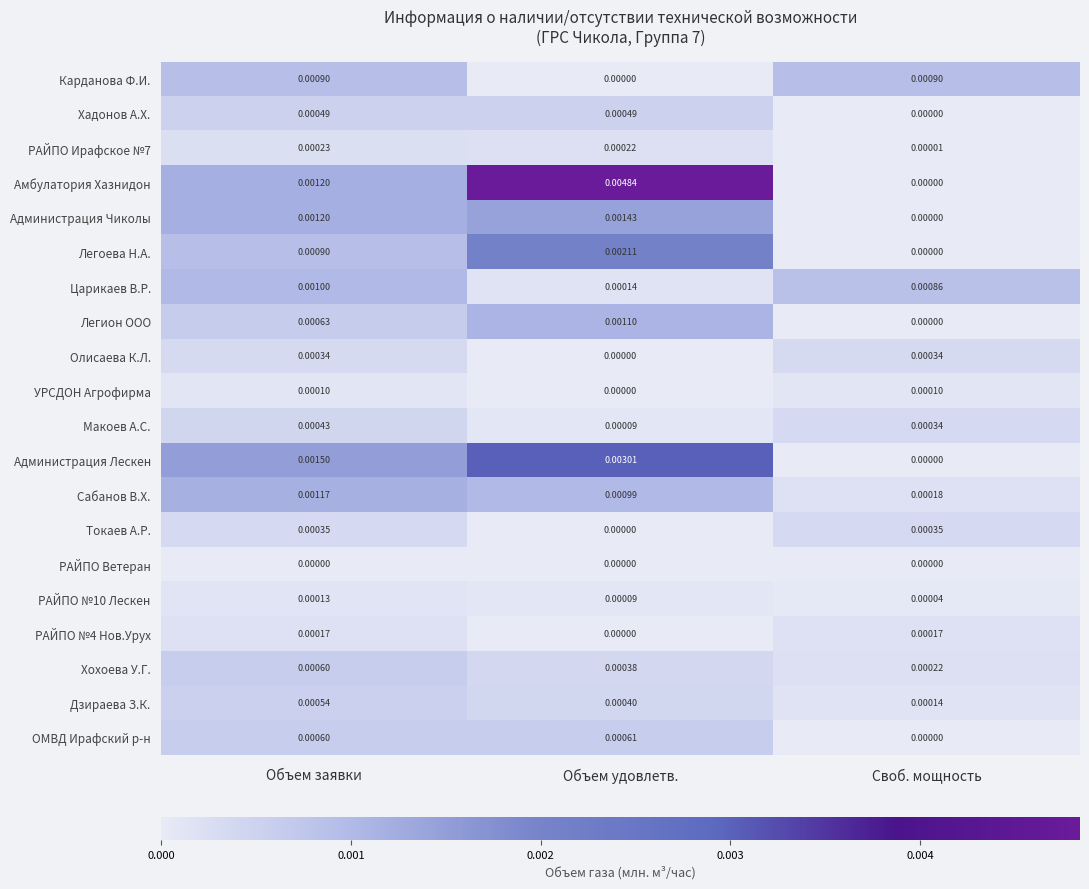

Which series changed the most between Объем заявки and Объем удовлетв.?

Амбулатория Хазнидон